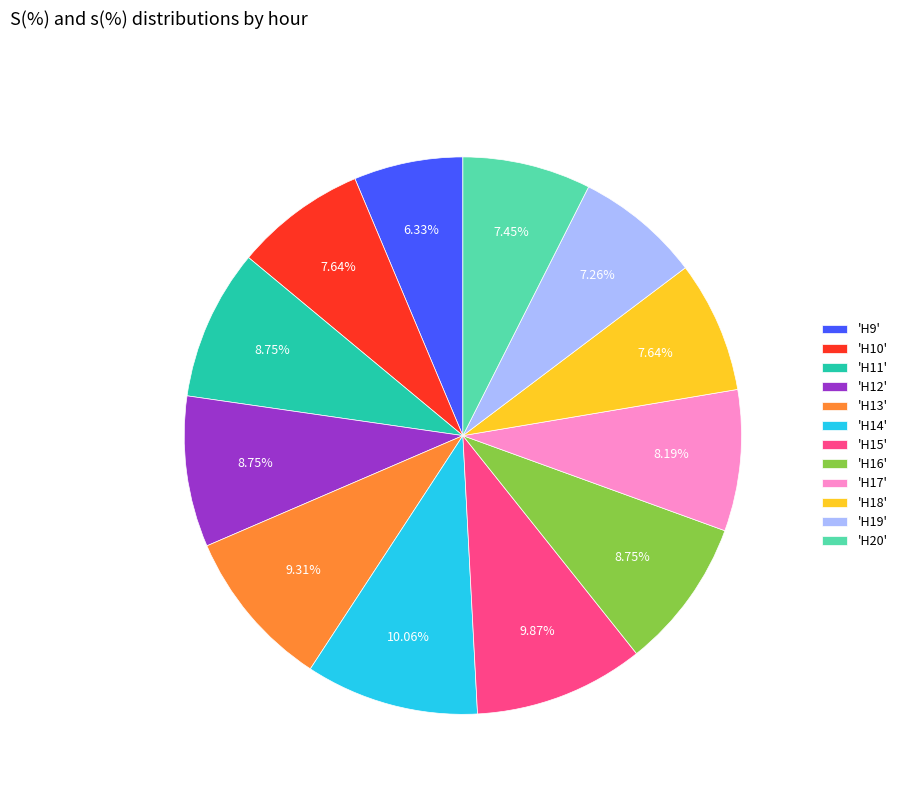

Do 'H15' and 'H13' together represent more than half of the pie?

No